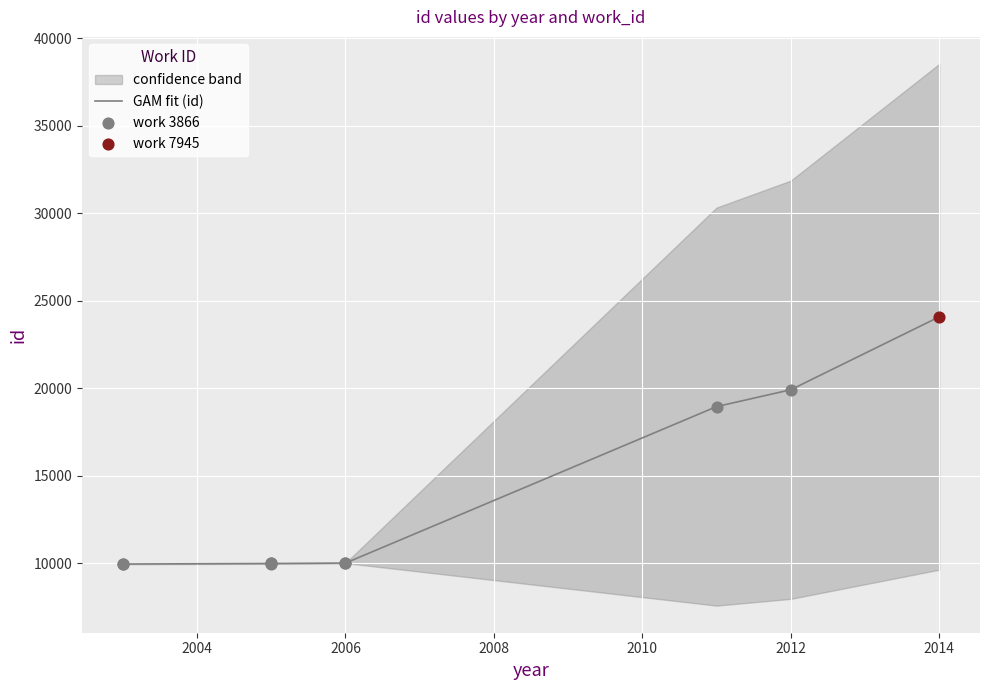

What is the change in value from 2003 to 2005?

+15